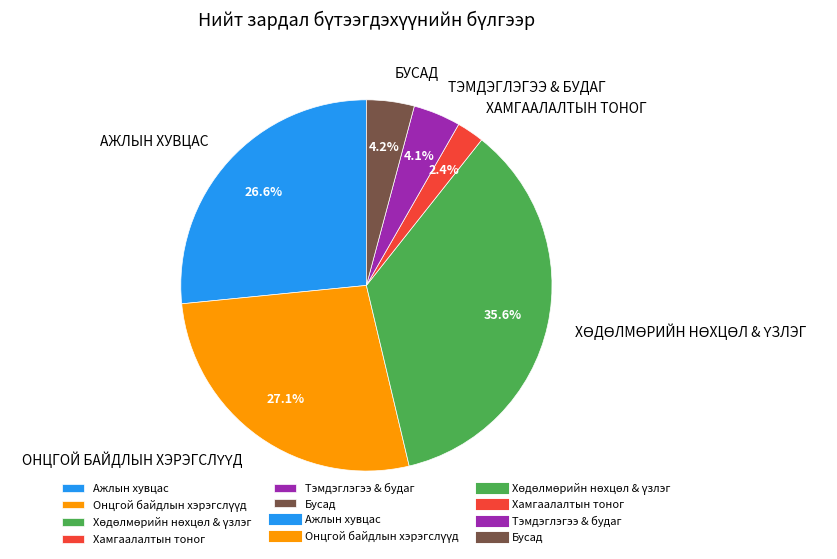

Count the number of slices in the pie.

6